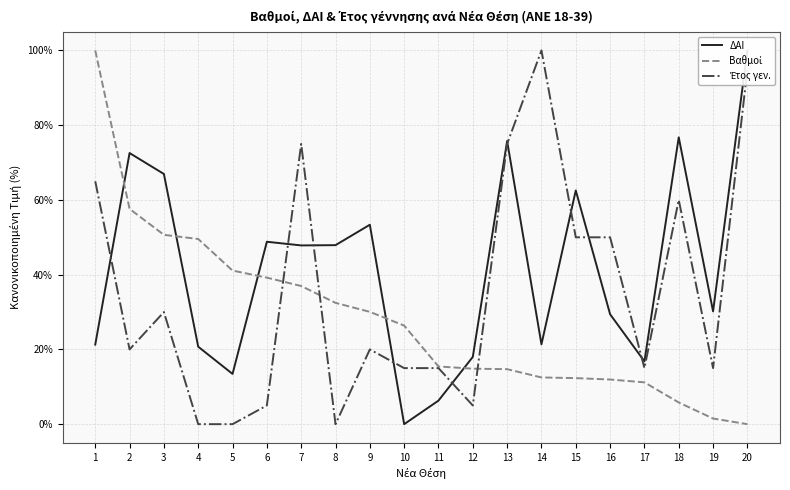

In Έτος γεν., how many points are higher than both neighbors (excluding endpoints)?

5